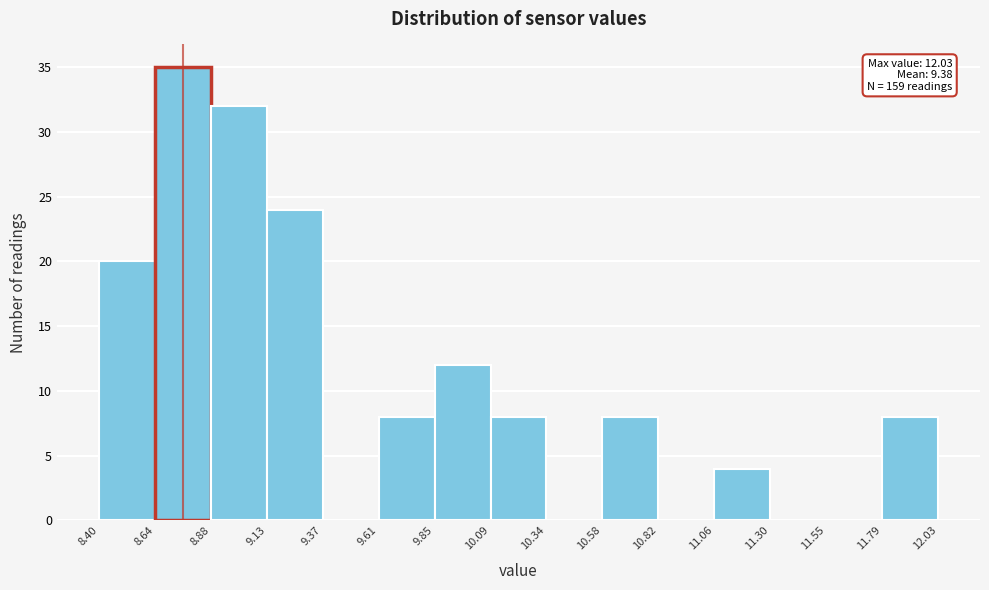

Over which range of the x-axis is the bar tallest?

8.64 to 8.88